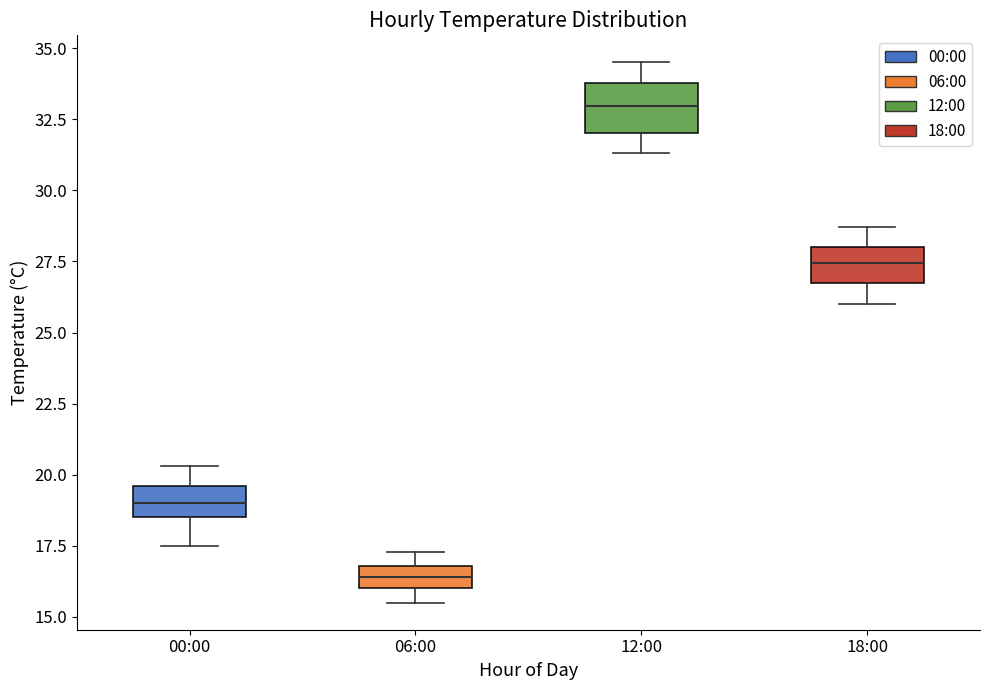

Reading left to right, transcribe this box plot: for each box, give where its median line is, the range the box spans, and where its two whiskers end, as read against the y-axis. The values are not printed on the chart, so give them approximately, as read against the axis.

00:00: median 19.0, box 18.5 to 19.5, whiskers 17.5 to 20.5
06:00: median 16.5, box 16.0 to 17.0, whiskers 15.5 to 17.5
12:00: median 33.0, box 32.0 to 34.0, whiskers 31.5 to 34.5
18:00: median 27.5, box 26.5 to 28.0, whiskers 26.0 to 28.5